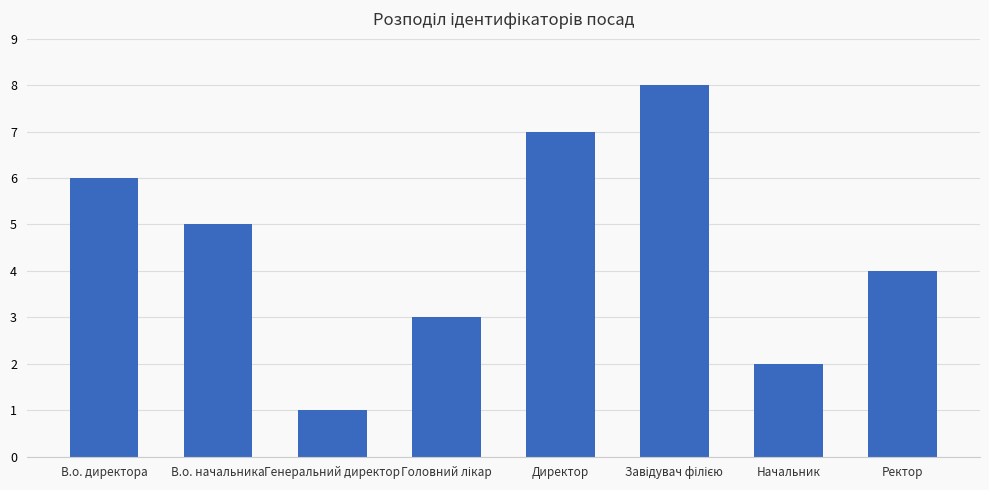

Does the chart contain stacked bars?

No